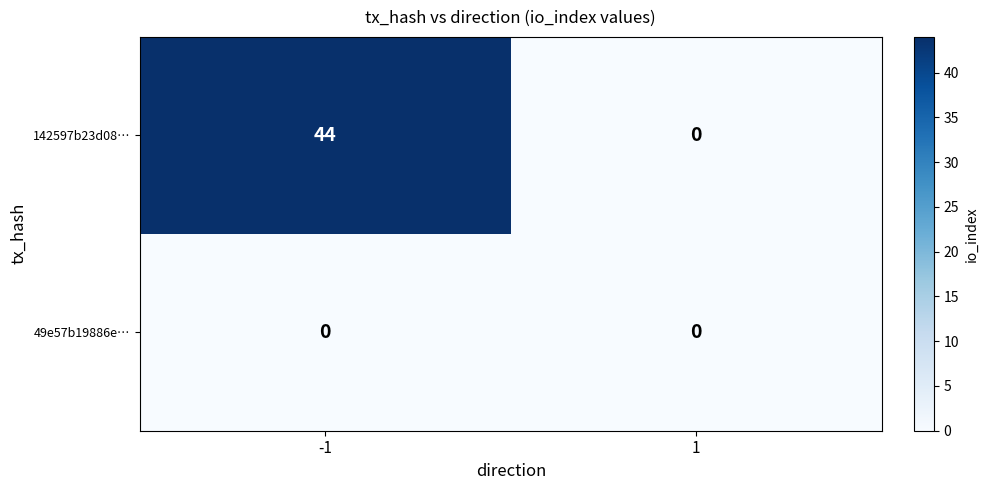

List the series in order of their overall mean, highest first.

142597b23d08…, 49e57b19886e…